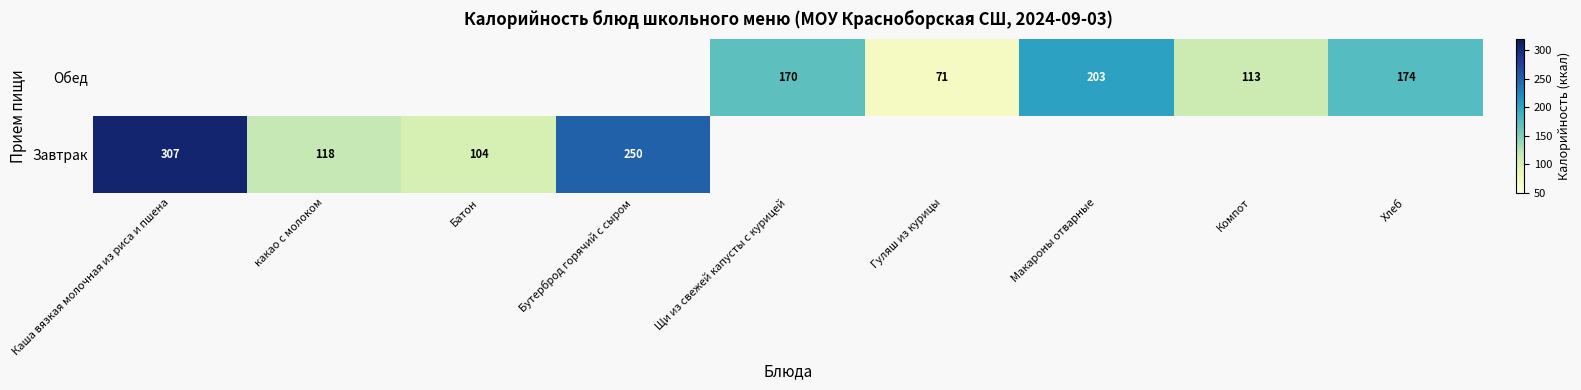

The Завтрак series shows 29 at какао с молоком. True or false?

False